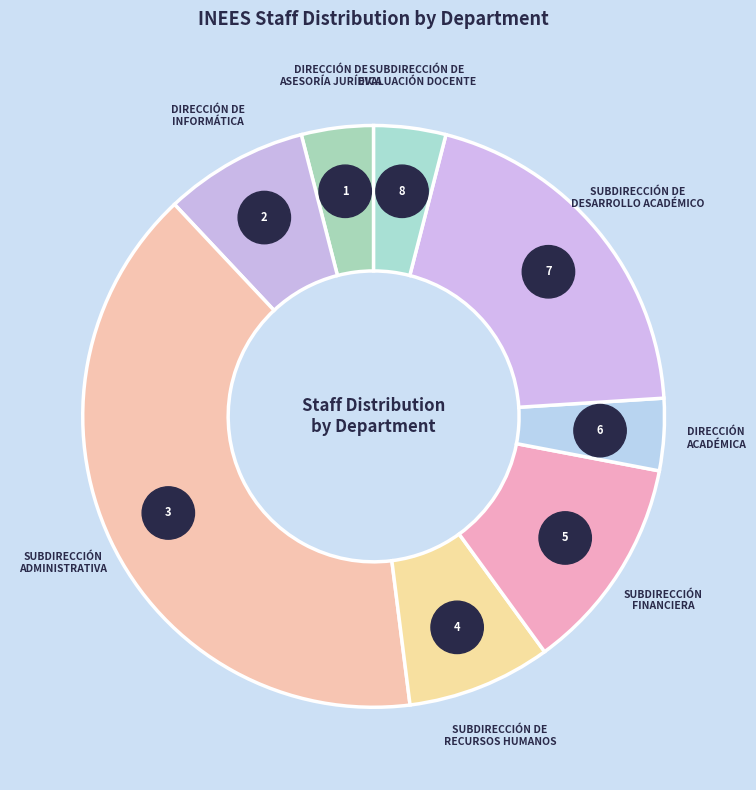

The SUBDIRECCIÓN DE
RECURSOS HUMANOS slice represents 1% of the pie. True or false?

False